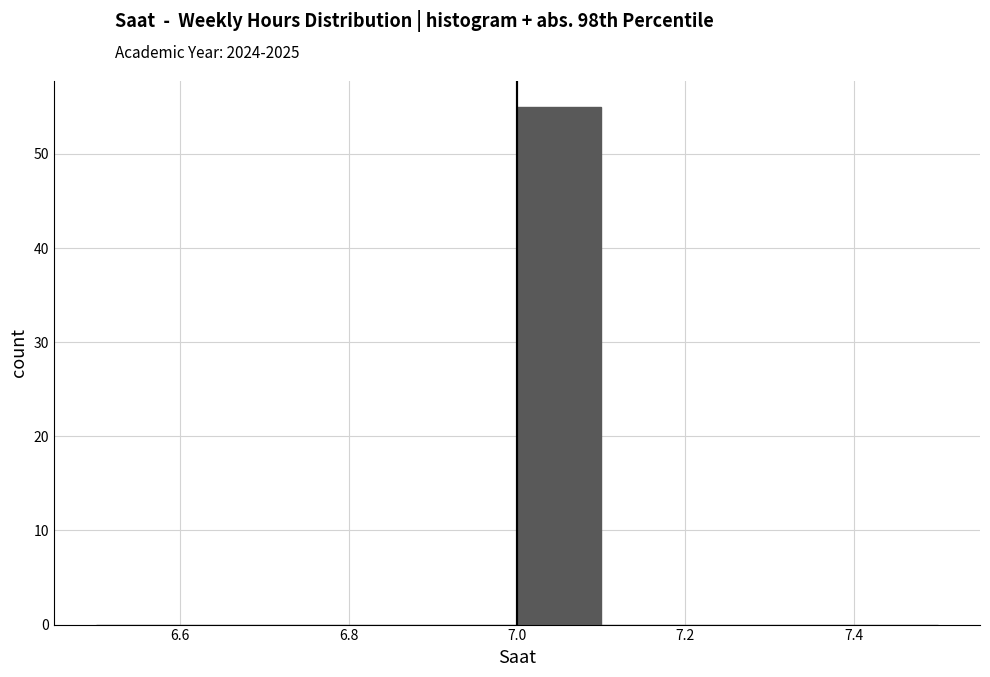

Over which range of the x-axis is the bar tallest?

7.0 to 7.1